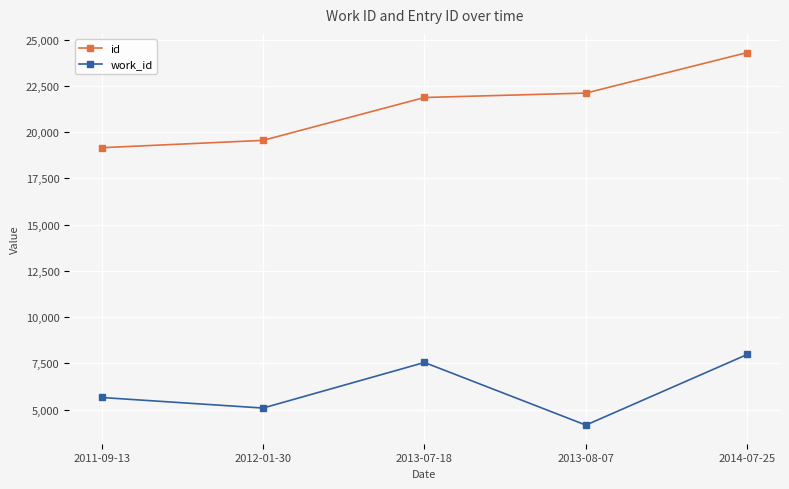

Reading left to right, what are all the values shown in this chart?

id: 19154	19550	21867	22106	24297
work_id: 5658	5088	7550	4167	7984